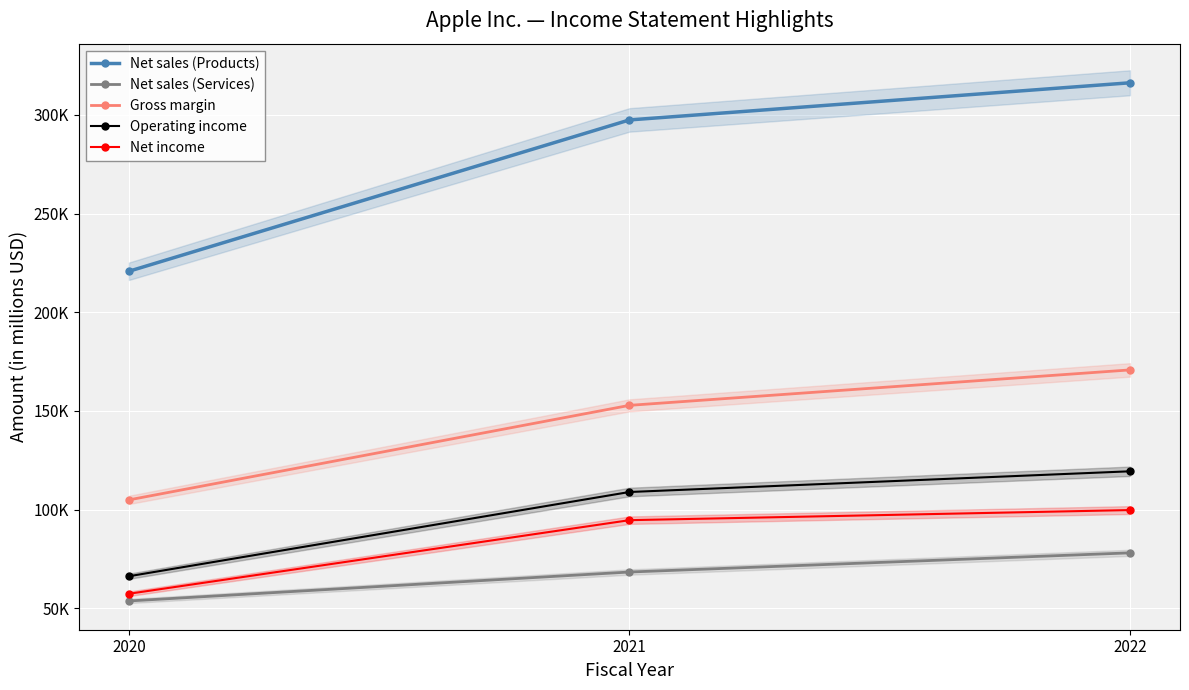

Is it true that Net income equals 144955 at 2021?

False